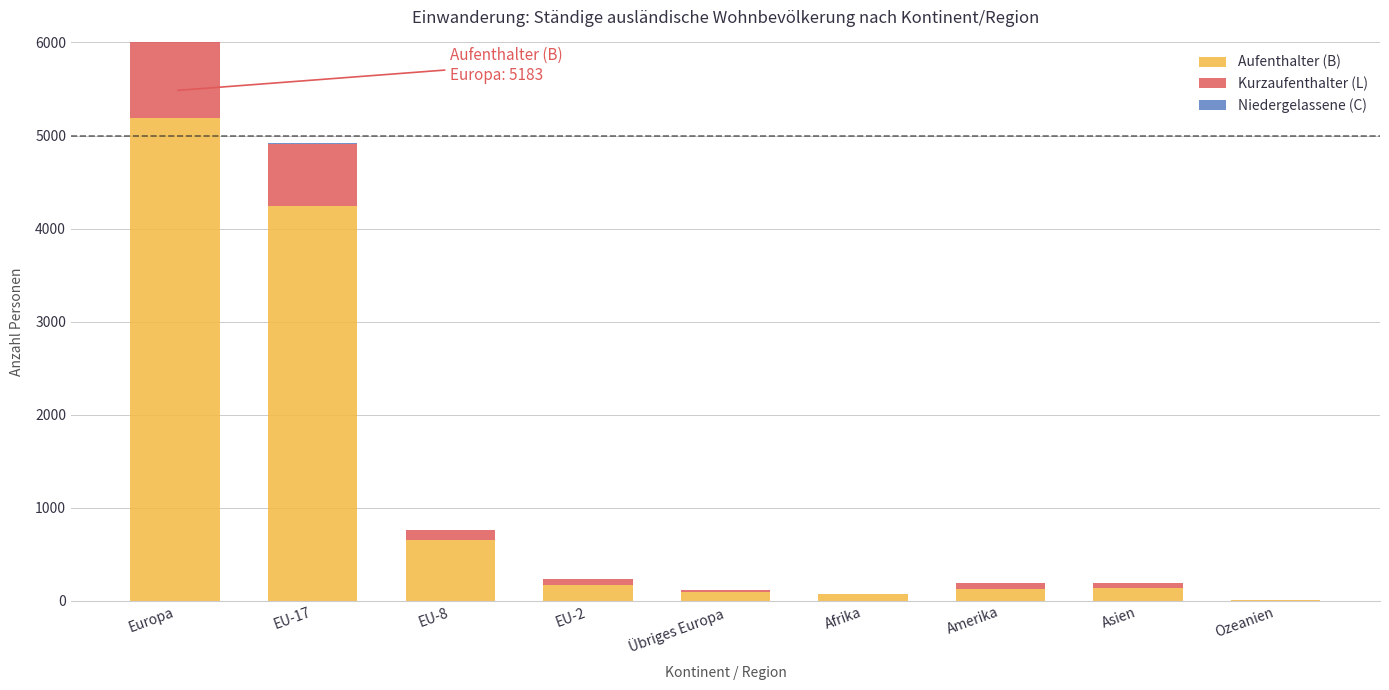

At which category is the sum across all series the highest?

Europa